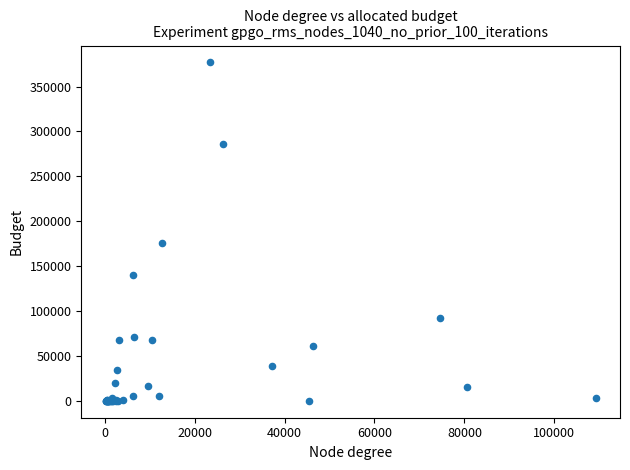

What Y value in the scatter plot is closest to 188419?

176280